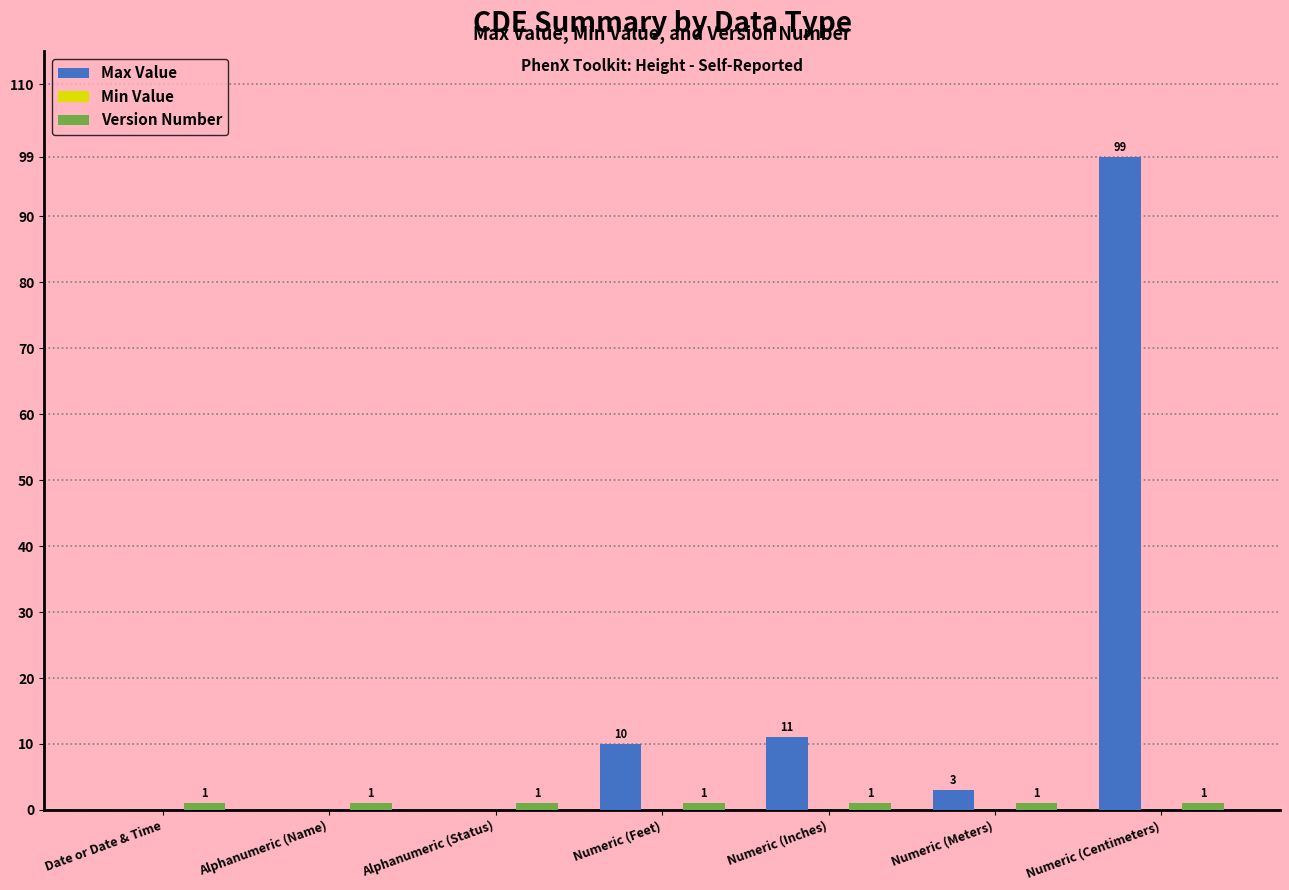

Does the chart contain stacked bars?

No